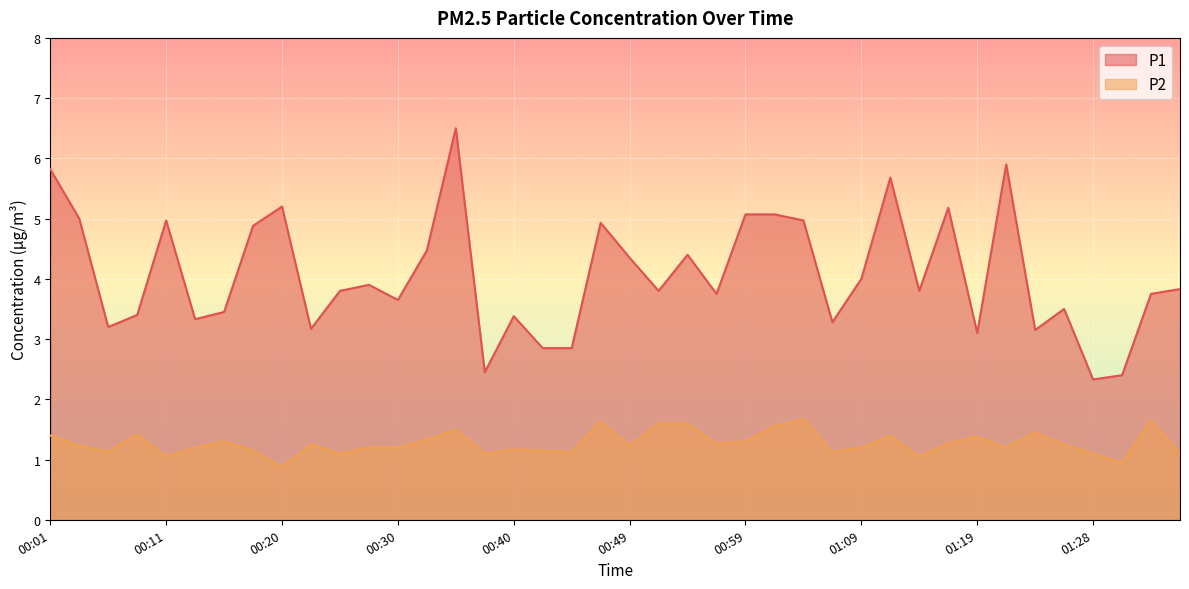

Where is P2 nearest to the value 1?

00:11